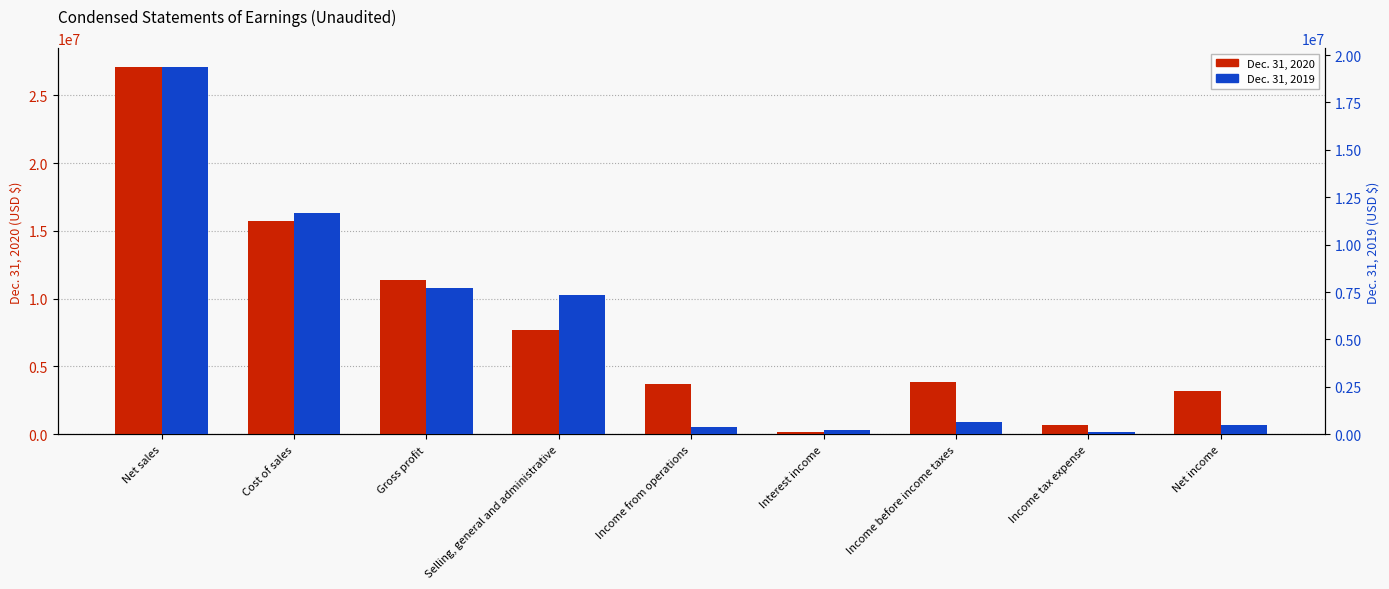

What is the difference between the Dec. 31, 2019 values at Net income and Cost of sales?

11149298